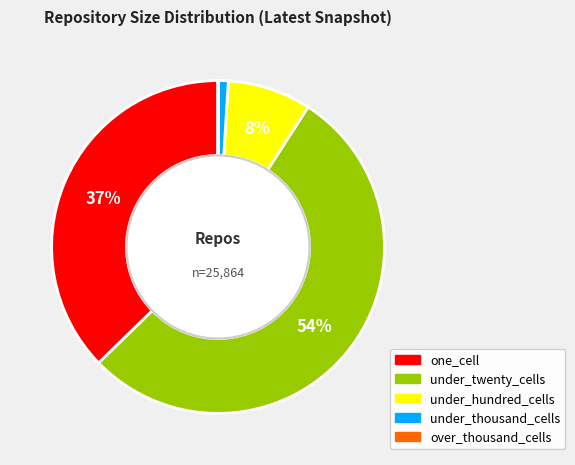

What is the largest slice in the pie chart?

under_twenty_cells